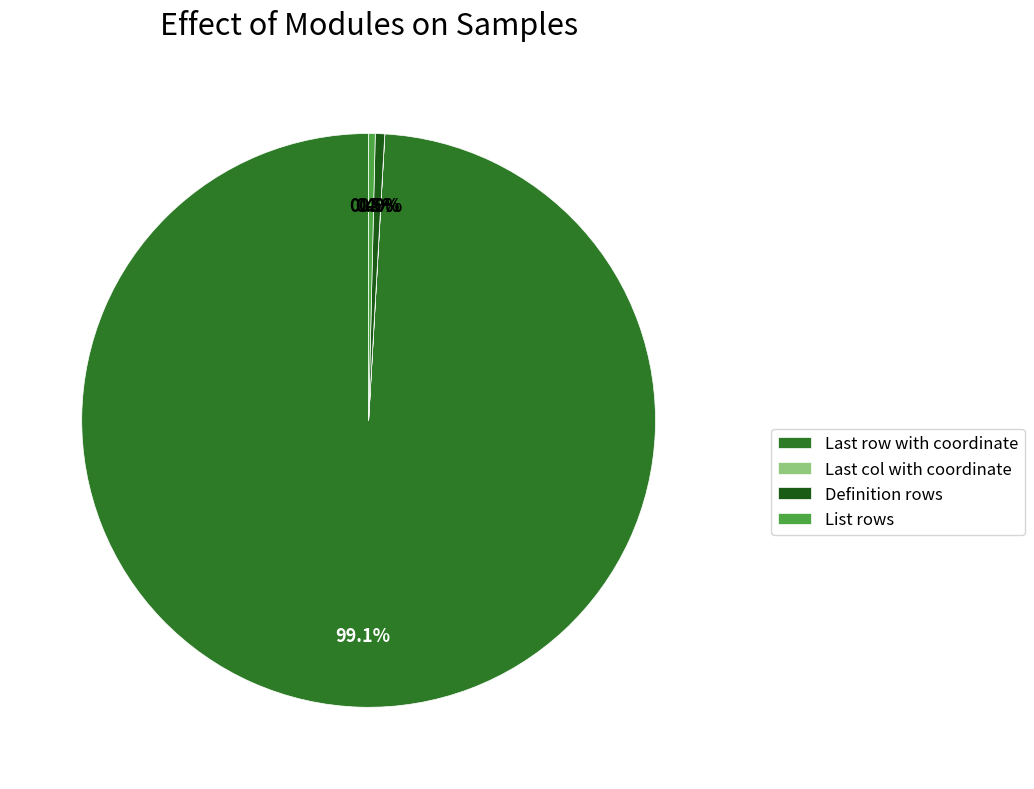

To the nearest percent, what is the average slice percentage?

25%